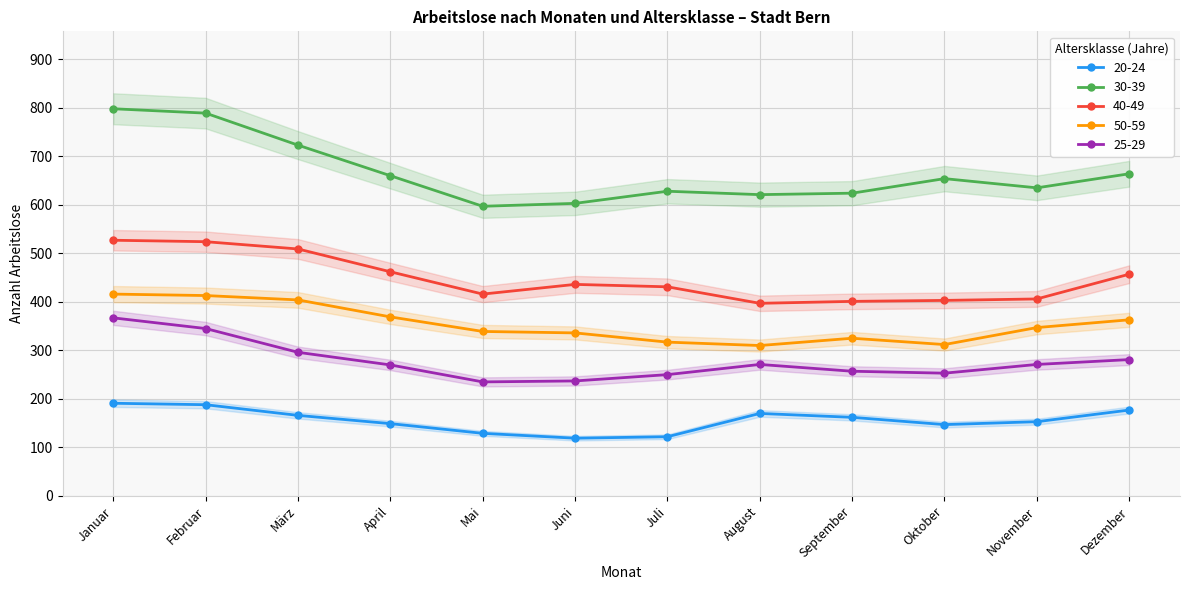

How many lines are shown in the chart?

5